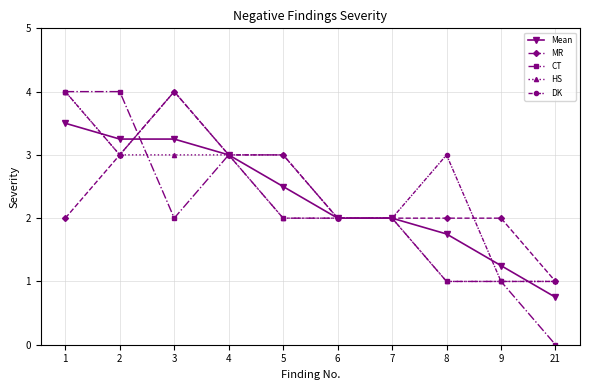

What is the difference between the highest and lowest values at 21?

1.0